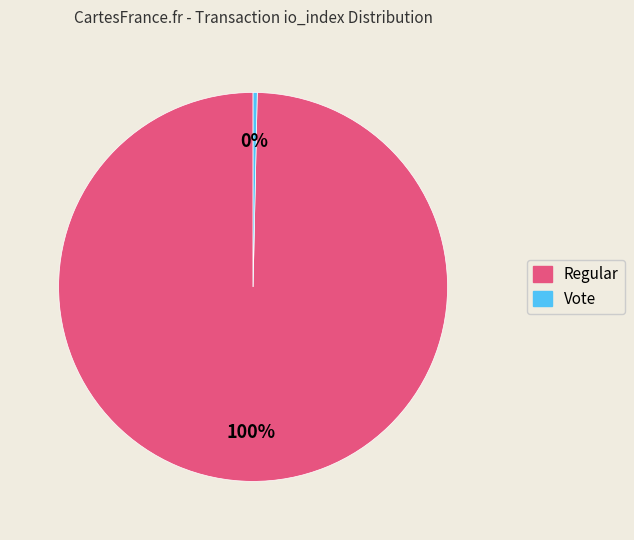

Is there a majority slice in this chart?

Yes